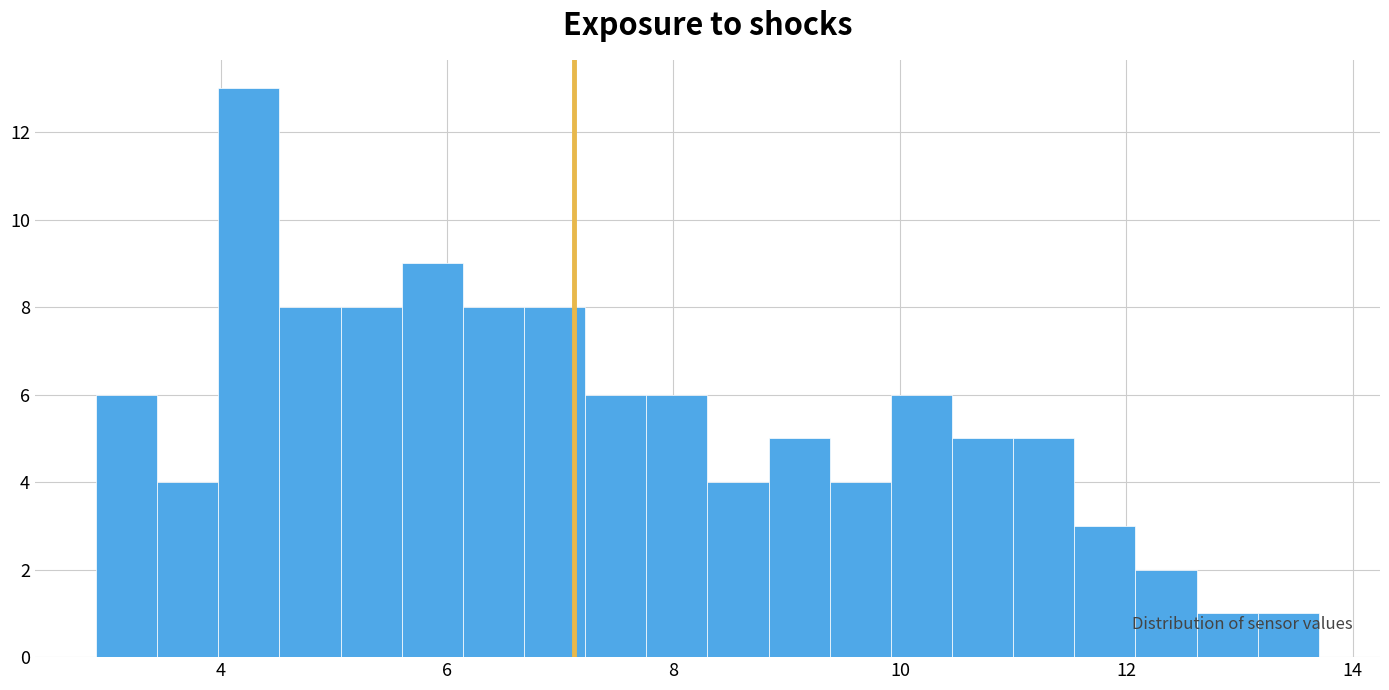

Read against the x-axis, roughly where is the centre of the tallest bar?

4.2